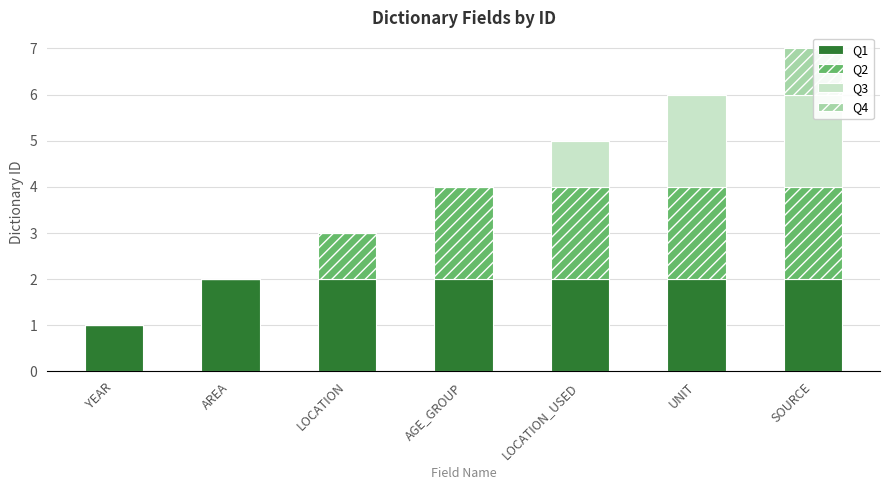

What is the maximum value shown in the chart?

2